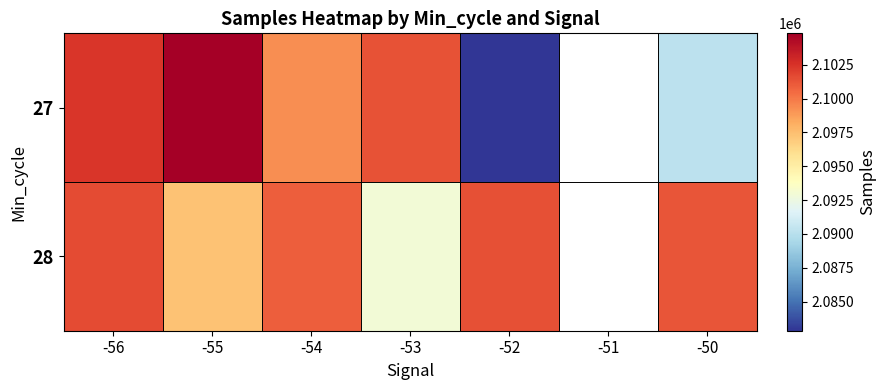

Which has a higher value, -52 or -55?

-55